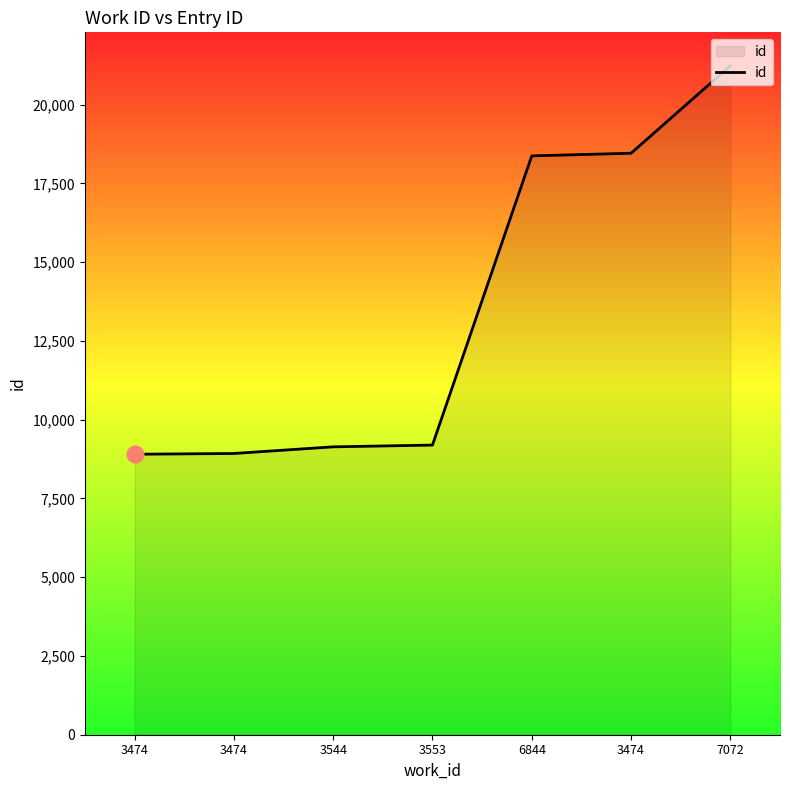

Is it true that the value at 3474 is 8903?

True